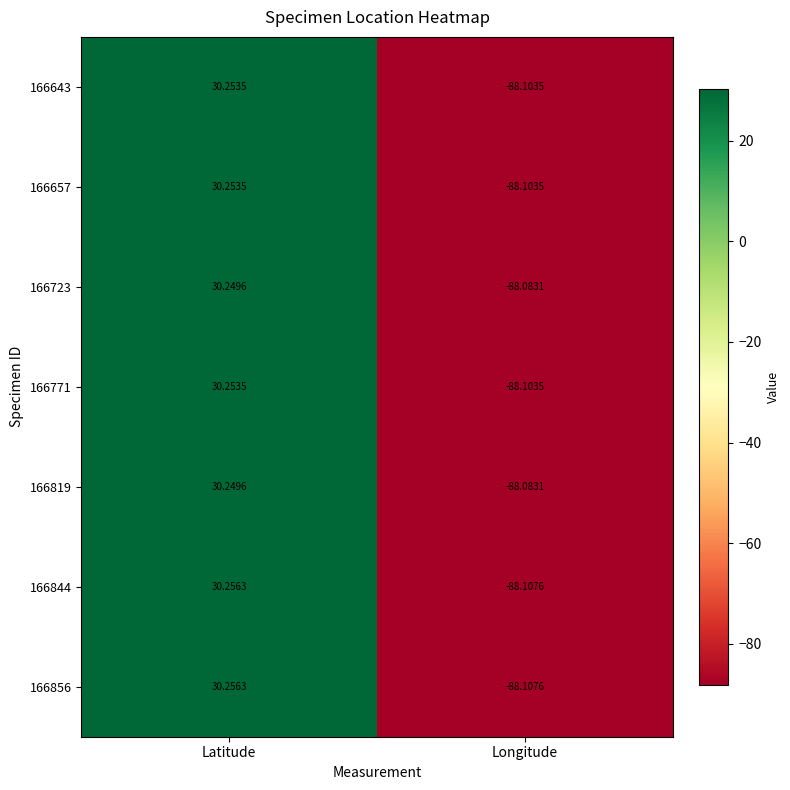

Which label corresponds to the smallest value in the chart?

Longitude